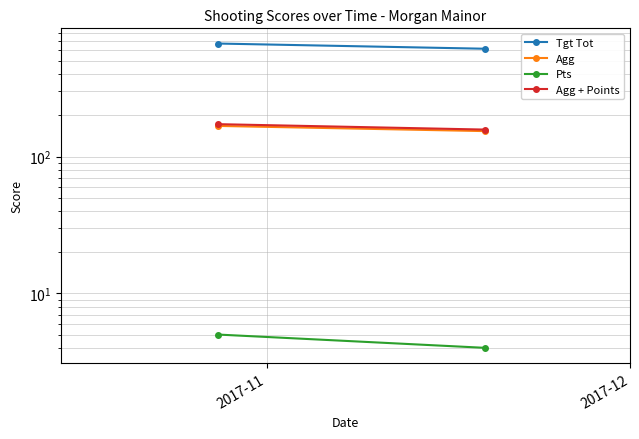

Is it true that Agg + Points equals 157.5 at 2017-12?

True